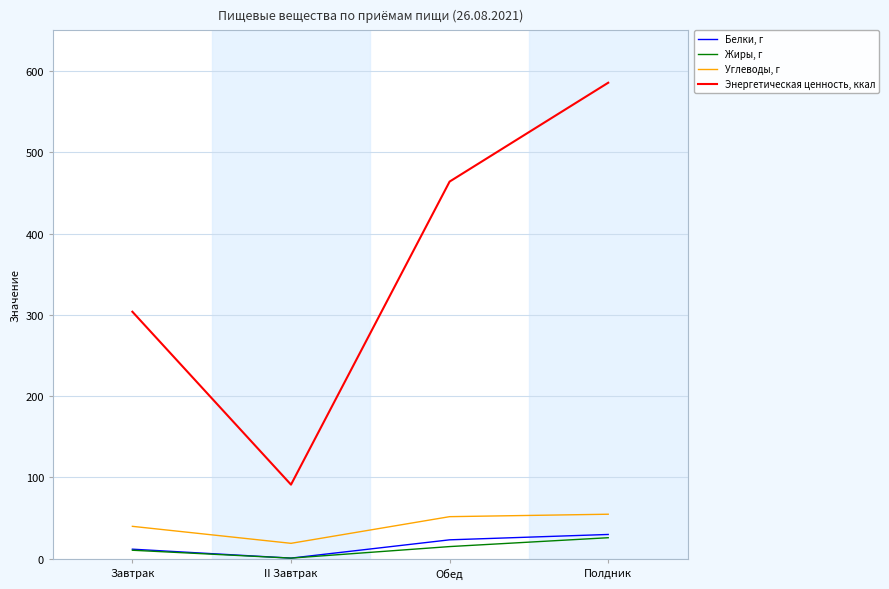

Which series has the largest range (max minus min)?

Энергетическая ценность, ккал